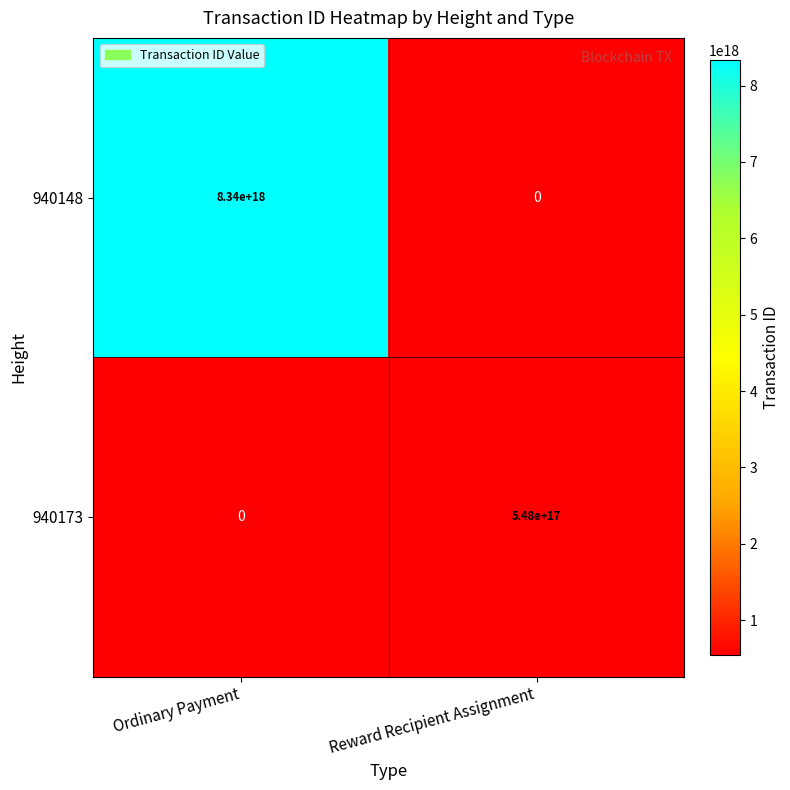

The value of 940173 at Reward Recipient Assignment is 781725256325504896. True or false?

False